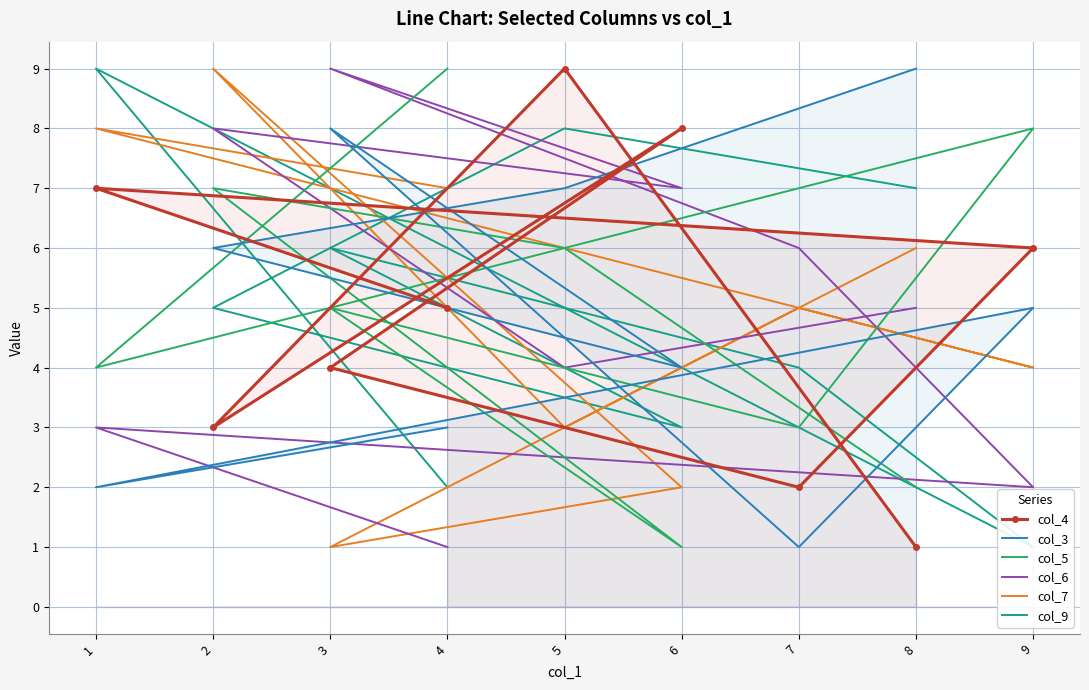

At which category is the sum across all series the highest?

2